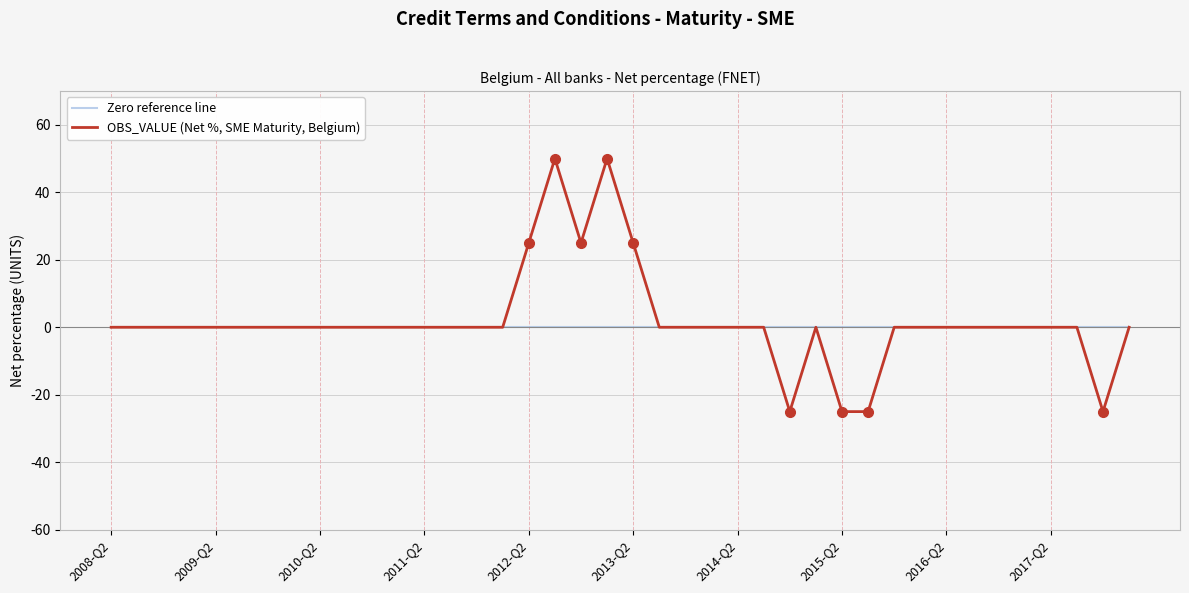

At how many categories does at least one series exceed 42?

2